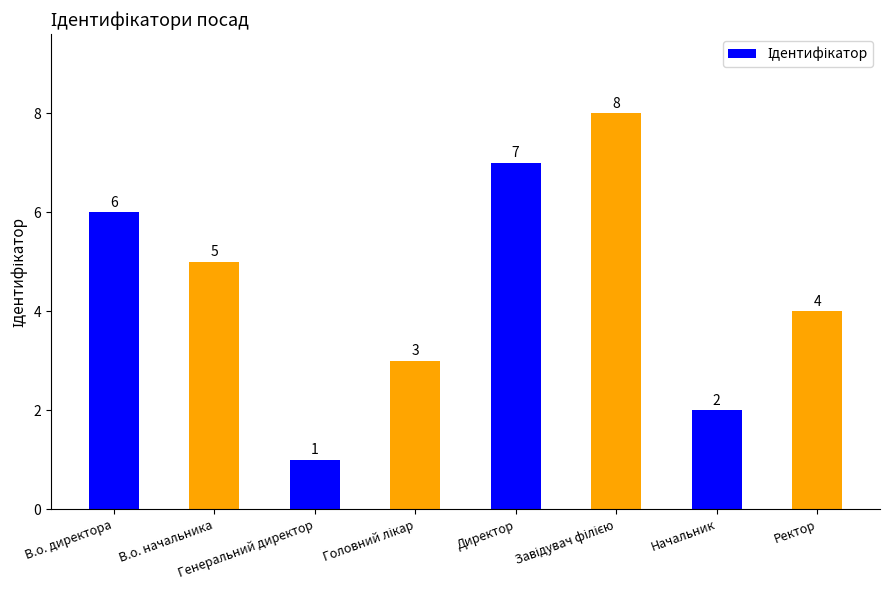

What is the difference between the maximum and second lowest values?

6